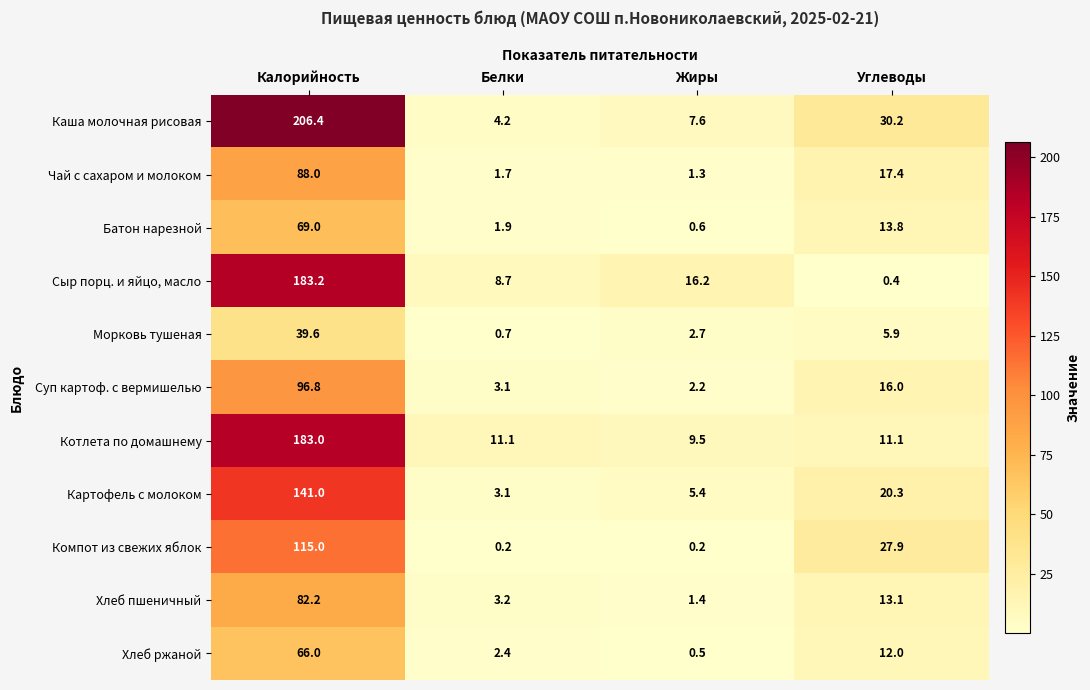

The value of Суп картоф. с вермишелью at Углеводы is 16.0. True or false?

True